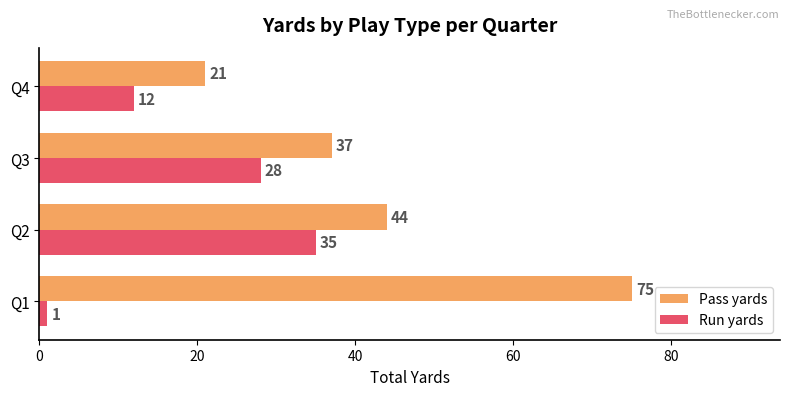

At which label does Run yards reach its peak?

Q2